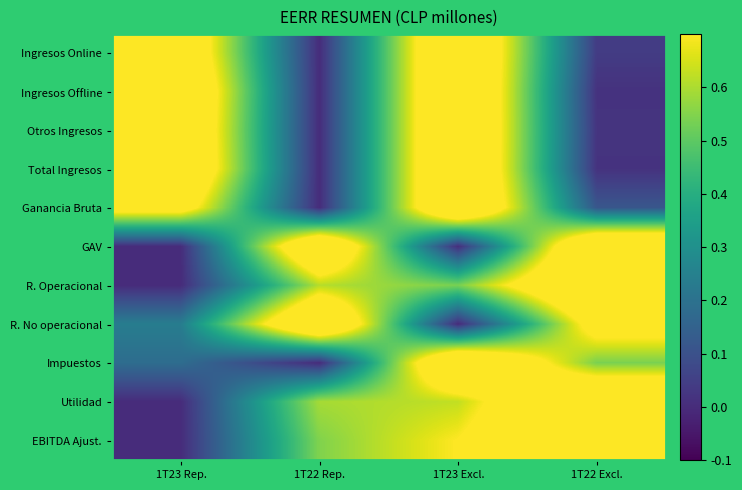

What is the total value across all series at 1T23 Rep.?

4.9